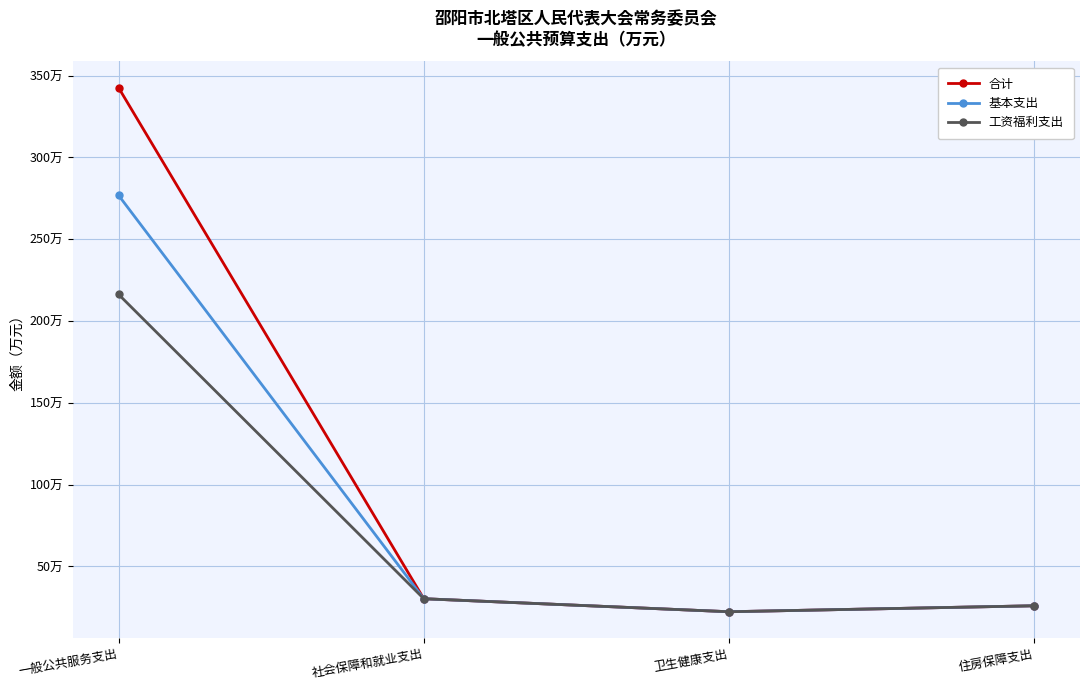

At which label is 工资福利支出 closest to 119?

社会保障和就业支出